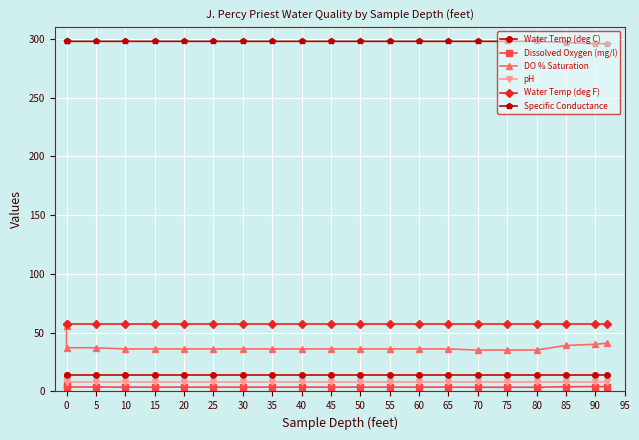

What is the average value of the pH series?

7.8